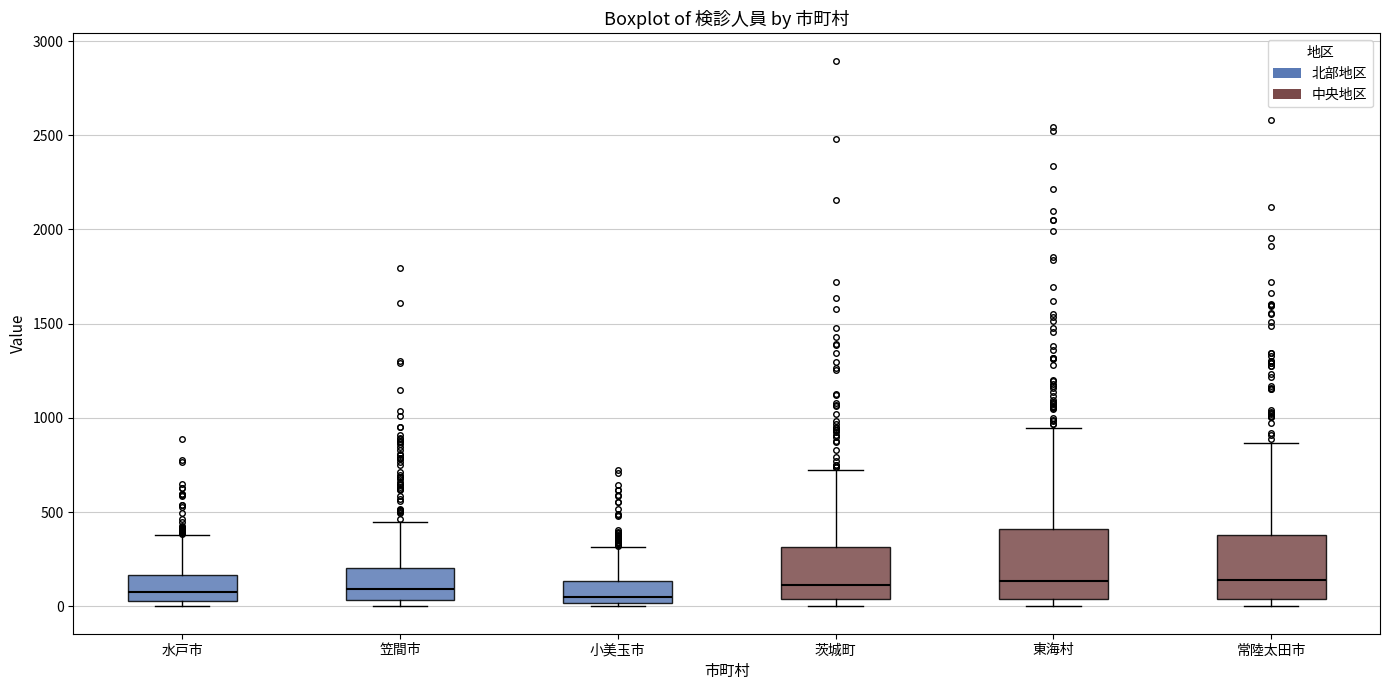

Where is the lower edge of the box for 笠間市 on the y-axis? The values are not printed on the chart, so give them approximately, as read against the axis.

50